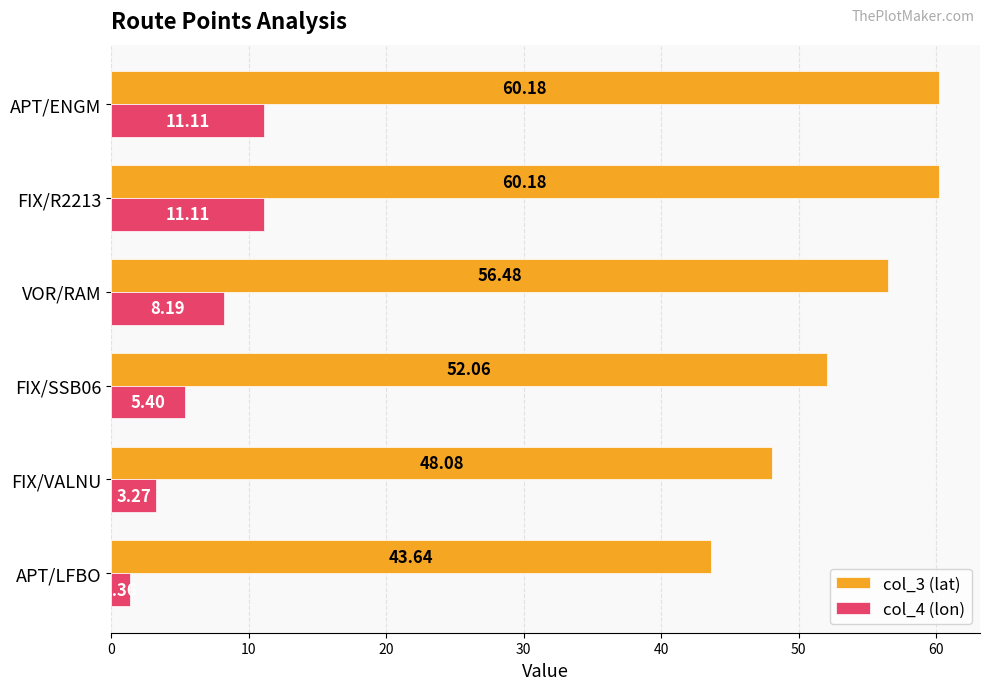

At APT/LFBO, list the series in order from largest to smallest.

col_3 (lat), col_4 (lon)